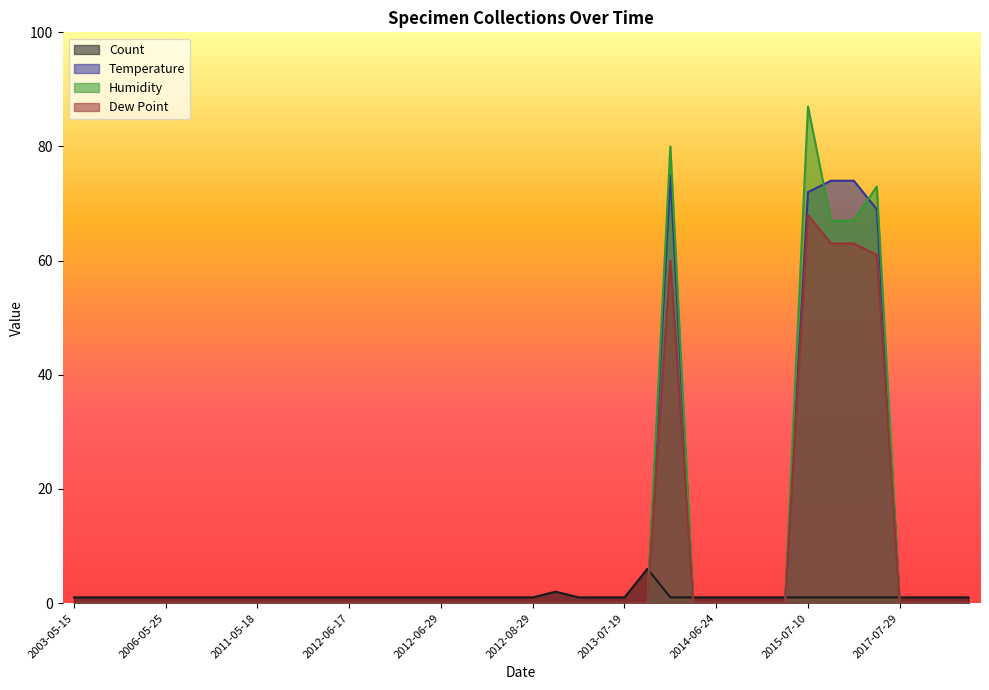

Which label corresponds to the largest value in the chart?

2015-07-10